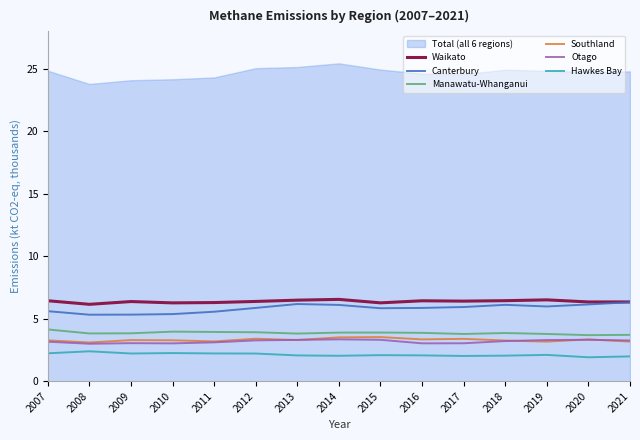

Count the number of categories in the chart.

15